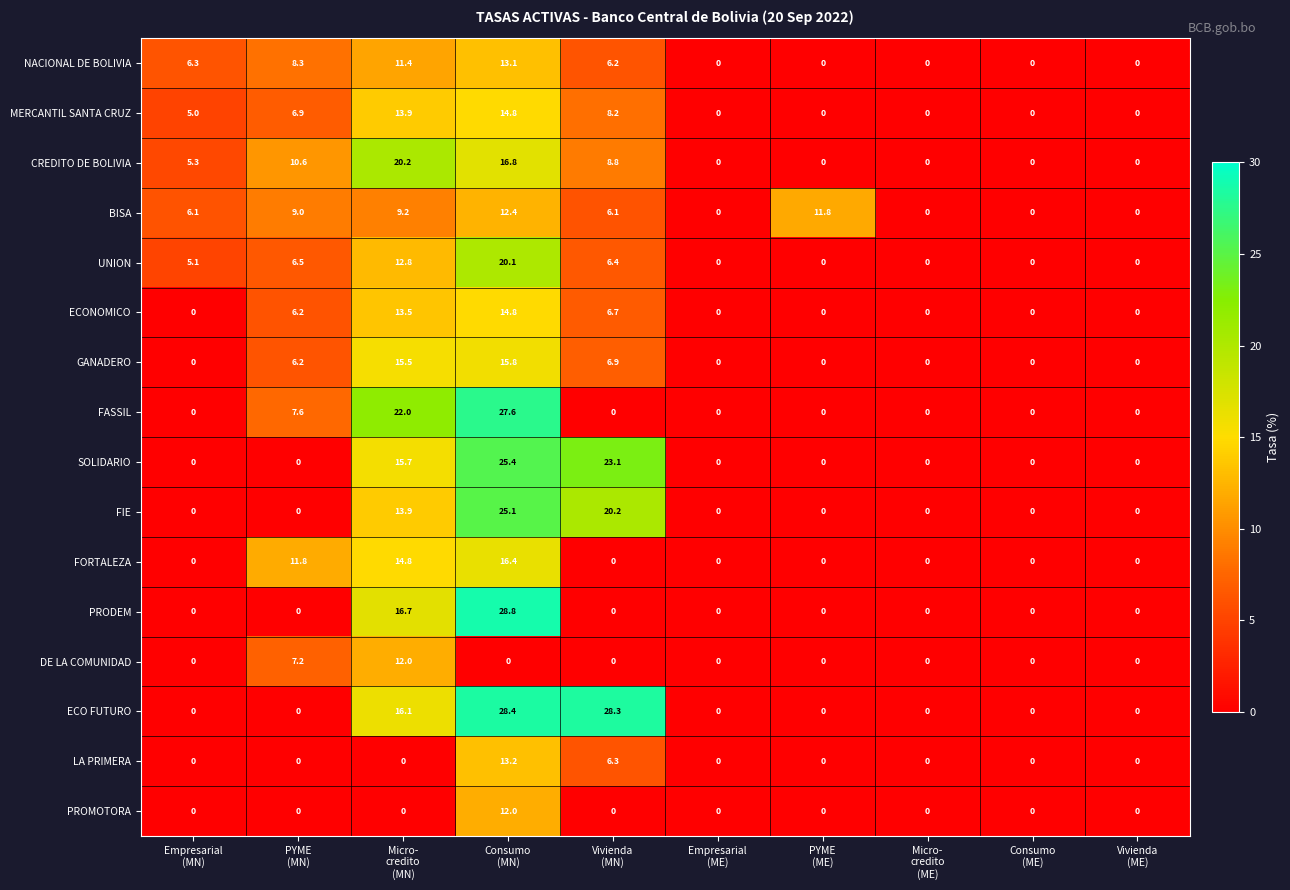

What is the sum of all PROMOTORA values?

12.0